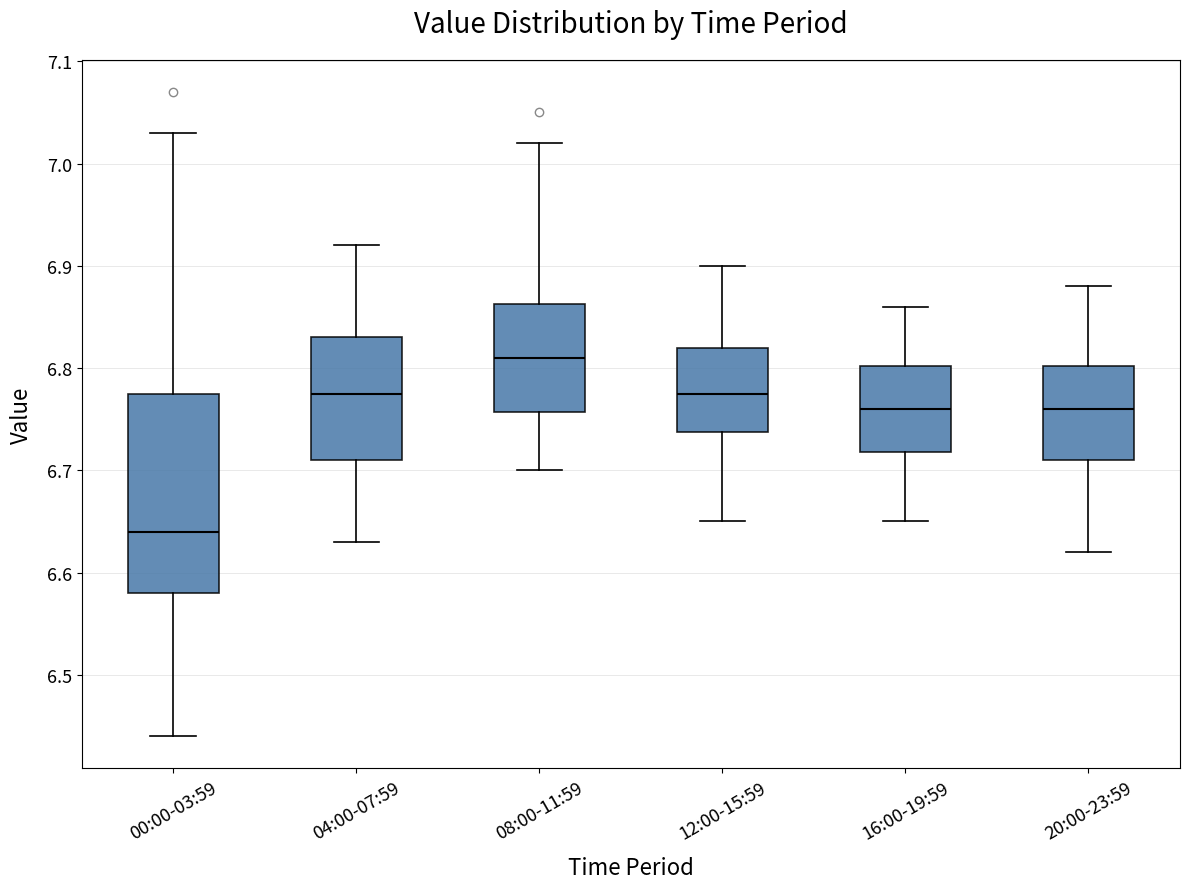

Reading left to right, transcribe this box plot: for each box, give where its median line is, the range the box spans, and where its two whiskers end, as read against the y-axis. The values are not printed on the chart, so give them approximately, as read against the axis.

00:00-03:59: median 6.64, box 6.58 to 6.78, whiskers 6.44 to 7.03
04:00-07:59: median 6.78, box 6.71 to 6.83, whiskers 6.63 to 6.92
08:00-11:59: median 6.81, box 6.76 to 6.86, whiskers 6.70 to 7.02
12:00-15:59: median 6.78, box 6.74 to 6.82, whiskers 6.65 to 6.90
16:00-19:59: median 6.76, box 6.72 to 6.80, whiskers 6.65 to 6.86
20:00-23:59: median 6.76, box 6.71 to 6.80, whiskers 6.62 to 6.88